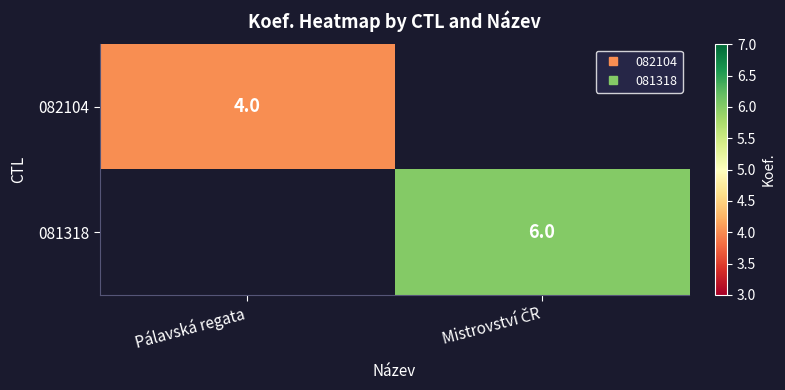

The value of 082104 at Pálavská regata is 1. True or false?

False